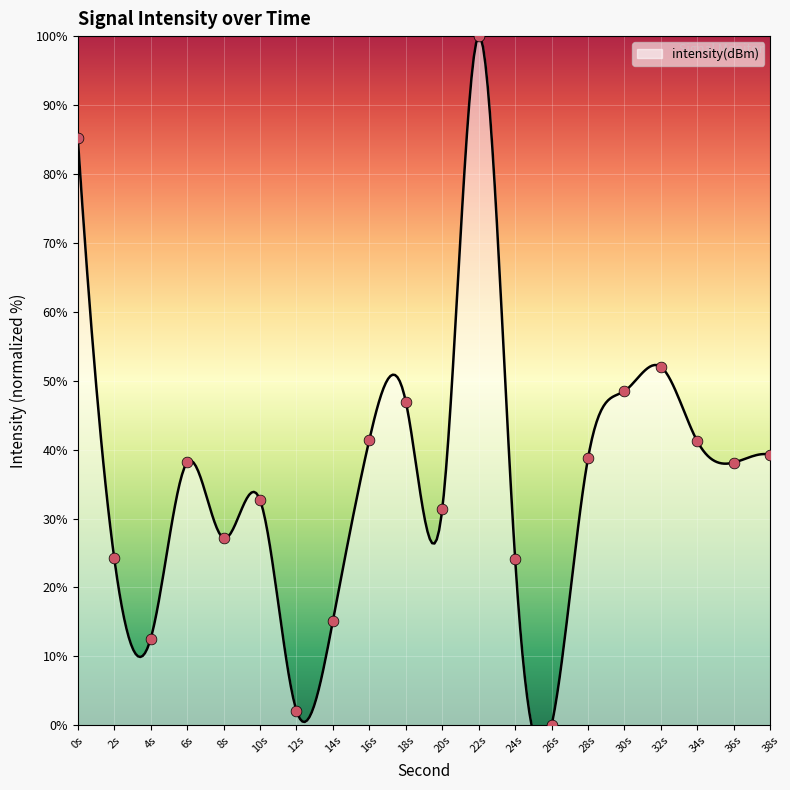

Between 10s and 32s, which is larger?

32s